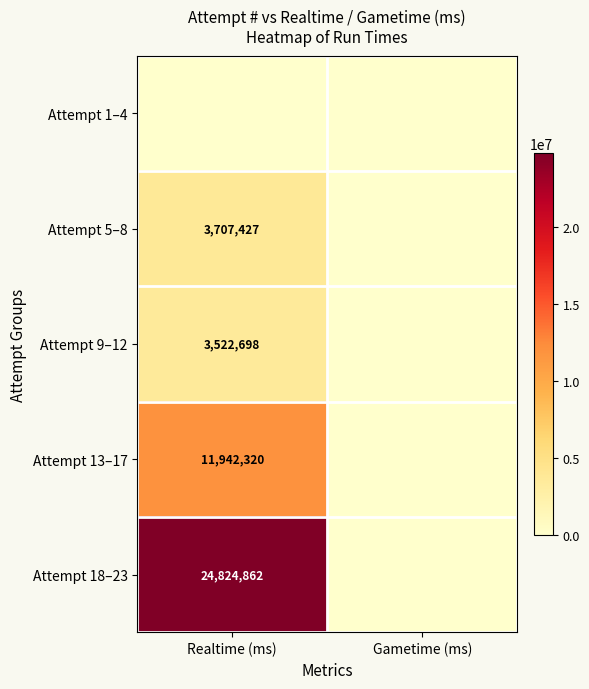

The value of Attempt 9–12 at Realtime (ms) is 3522698. True or false?

True